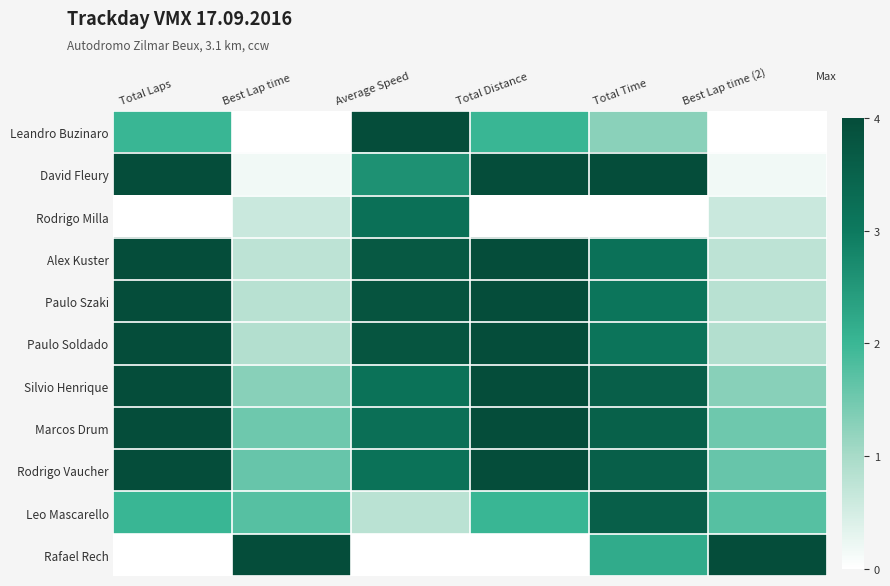

Between Total Distance and Total Laps, which is larger?

Total Distance